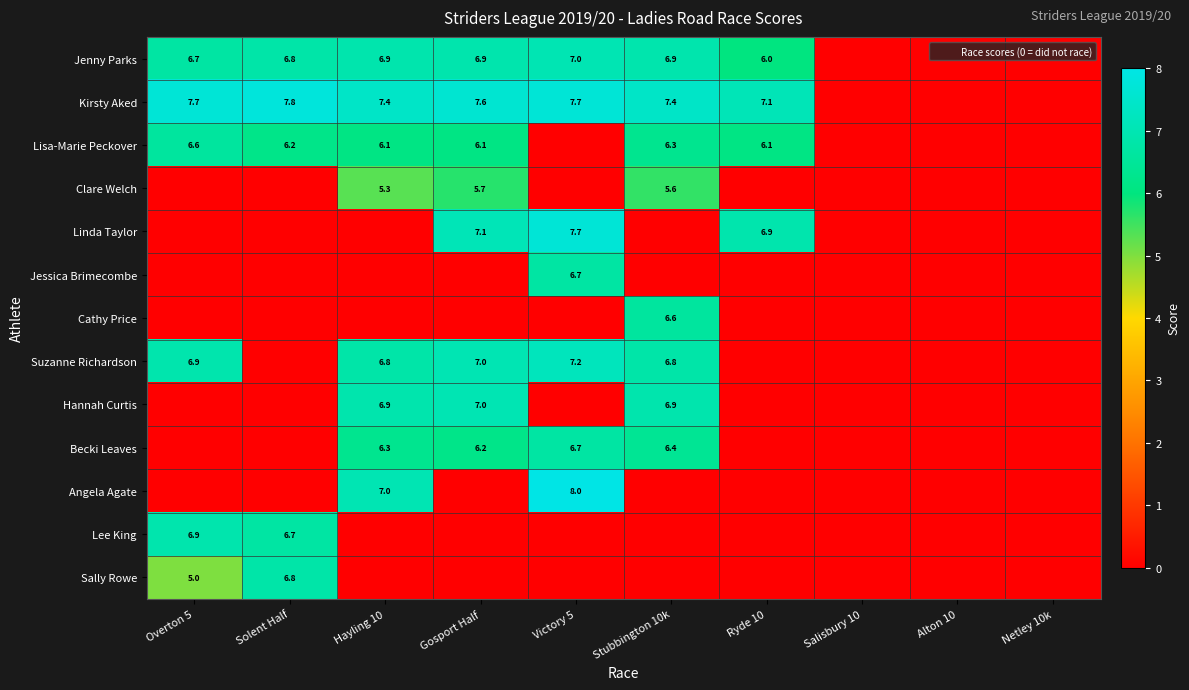

What is the sum of all Jenny Parks values?

47.2